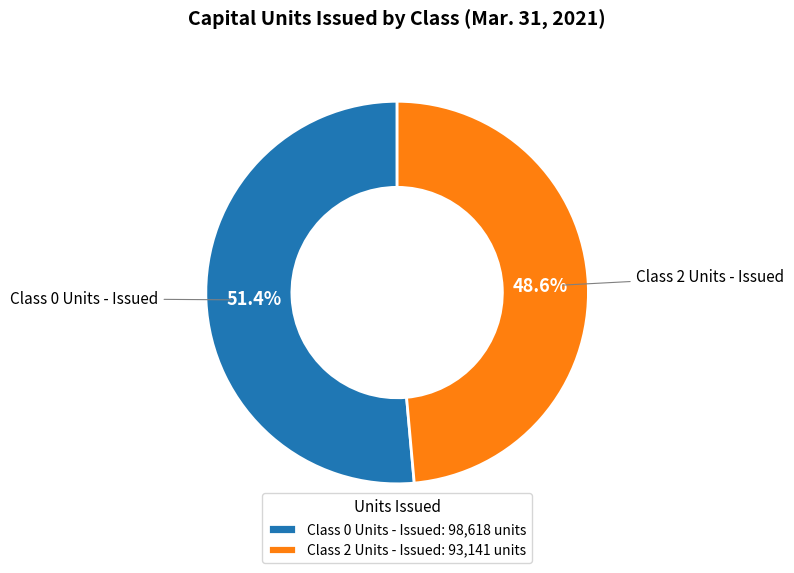

Rank the categories by value from highest to lowest.

Class 0 Units - Issued, Class 2 Units - Issued